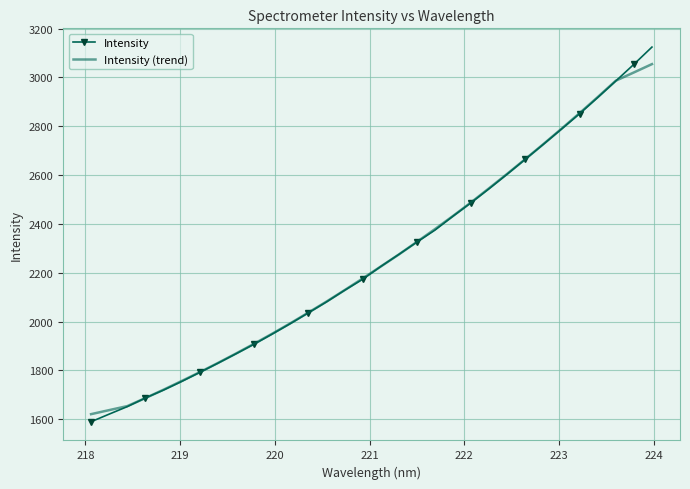

Which series has the widest spread of values?

Intensity